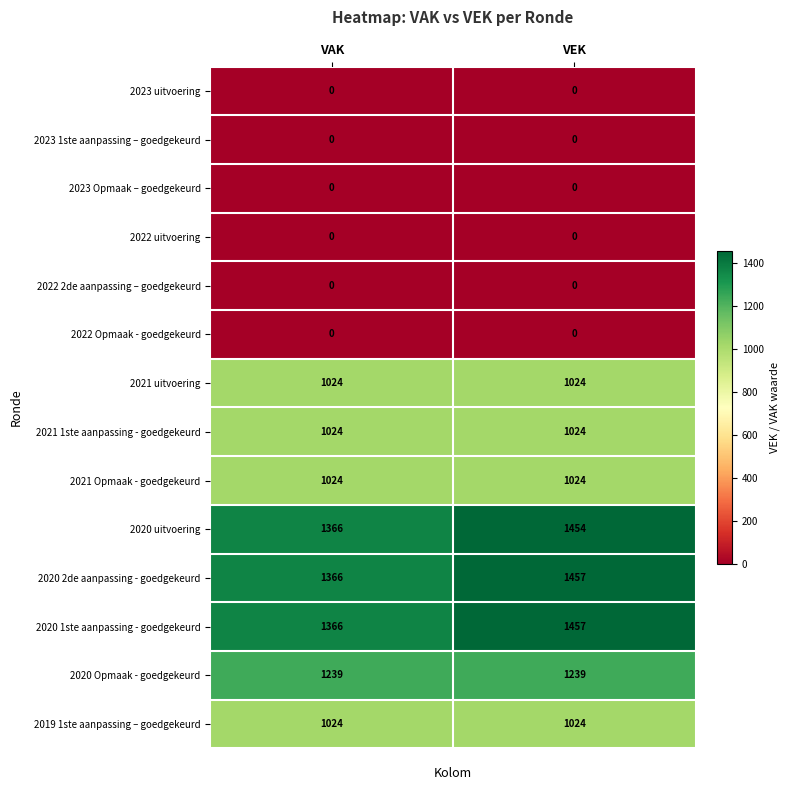

At which category is the sum across all series the highest?

VEK